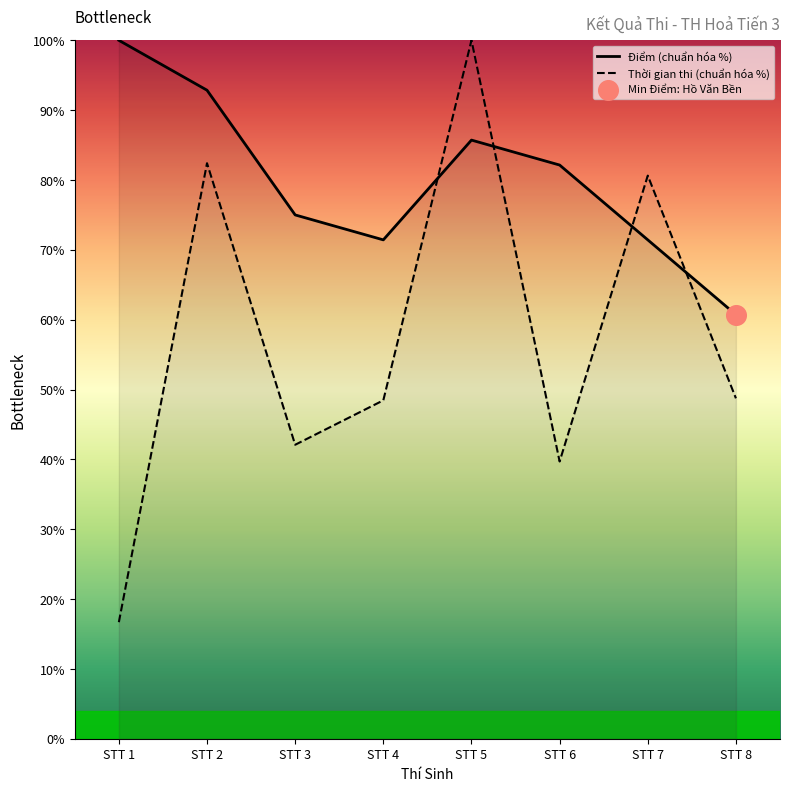

What is the total value across all series at STT 8?

109.5